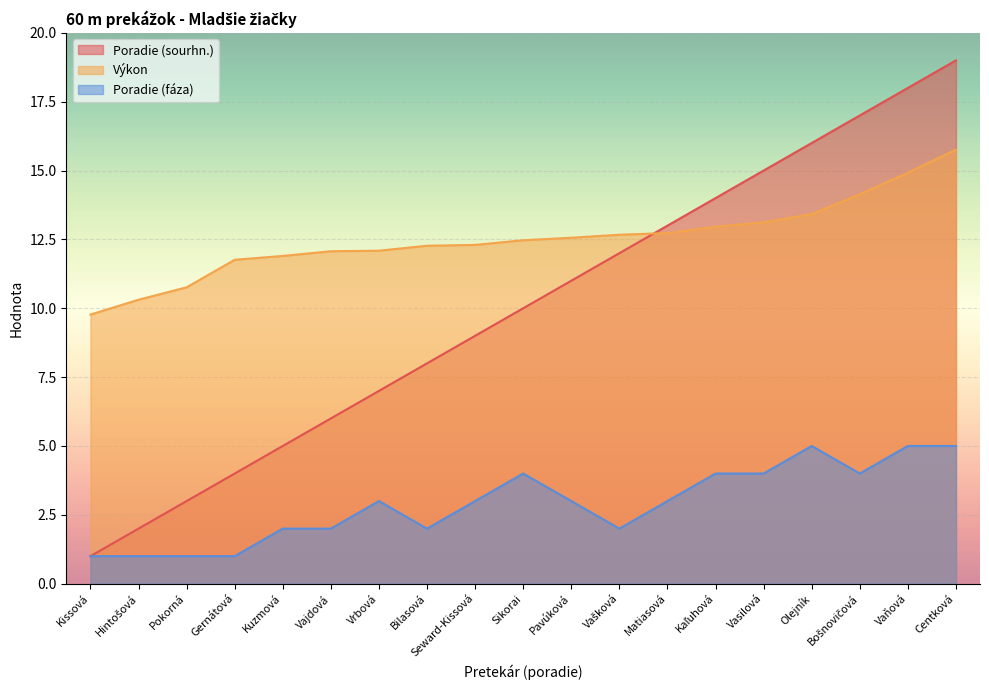

At which label does Poradie (sourhn.) reach its peak?

Centková